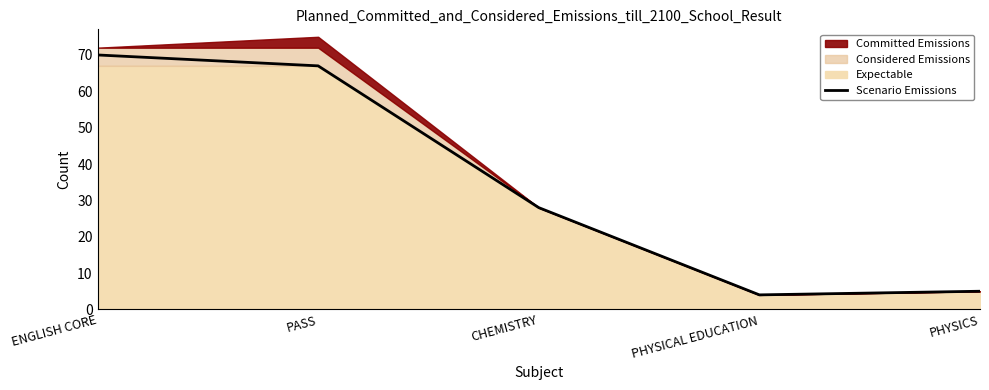

What is the value of the 3rd point from the left?

28